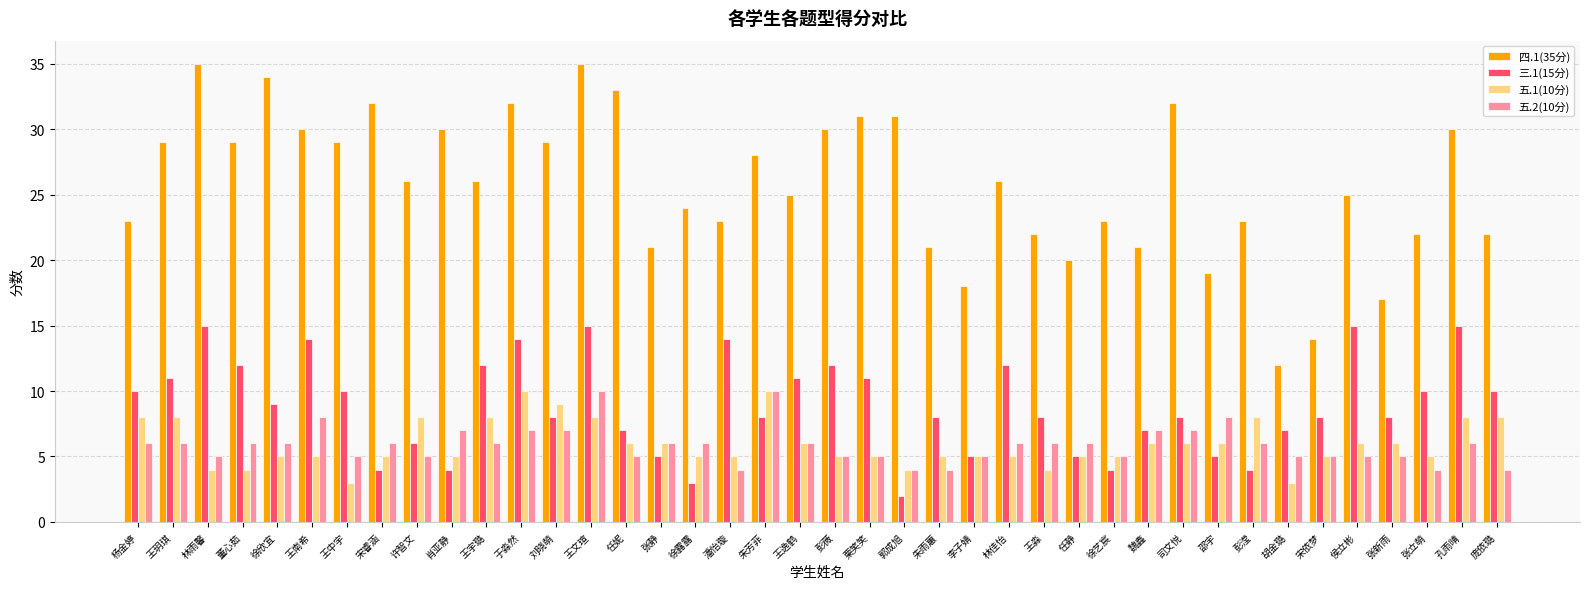

What is the spread (max minus min) of values at 朱雨蕙?

17